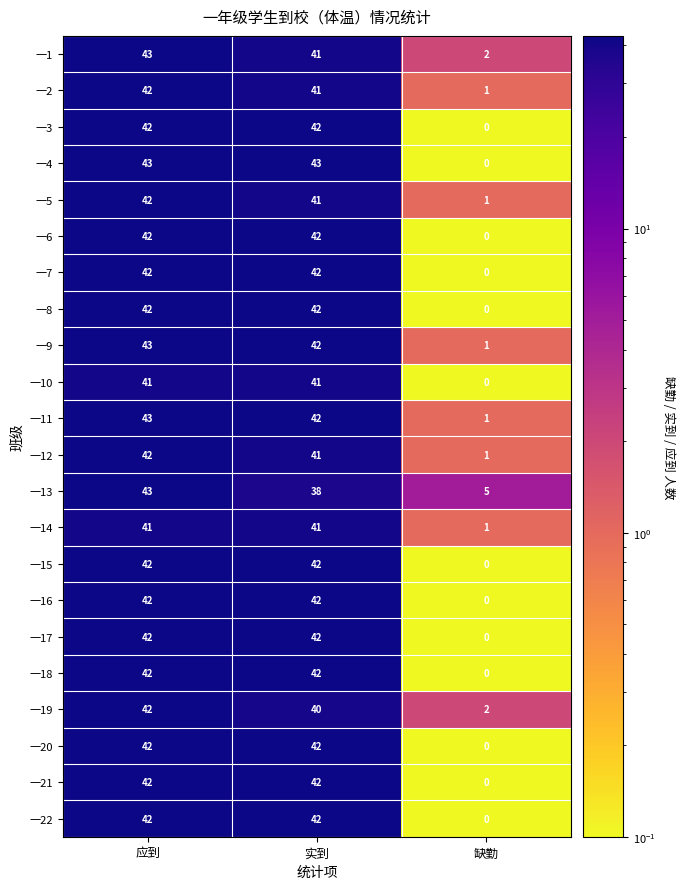

Is the value of 一3 at 实到 greater than the value of 一18 at 应到?

No